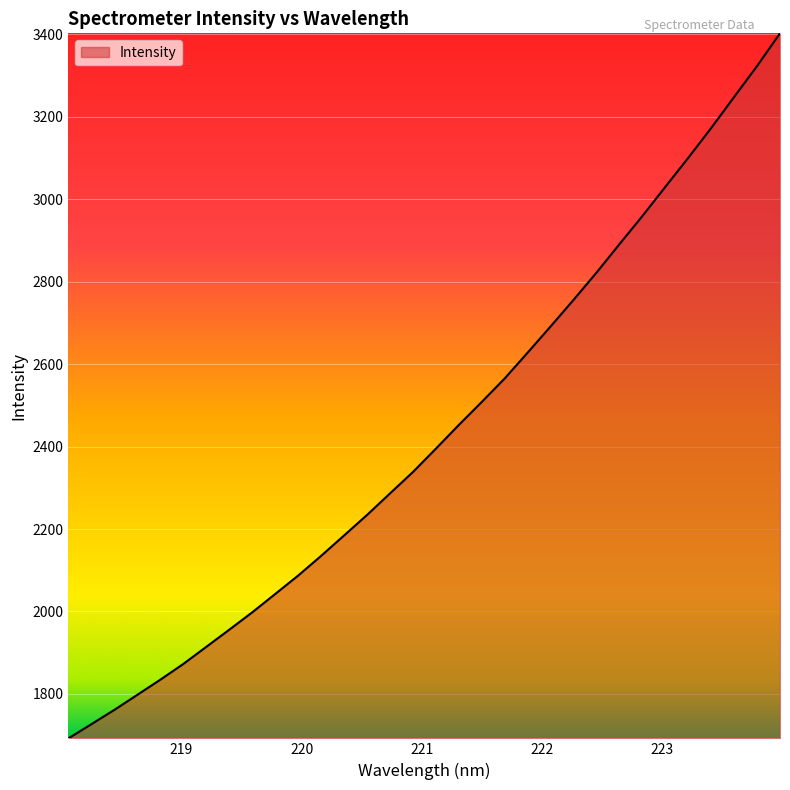

What is the greatest value displayed?

3402.3